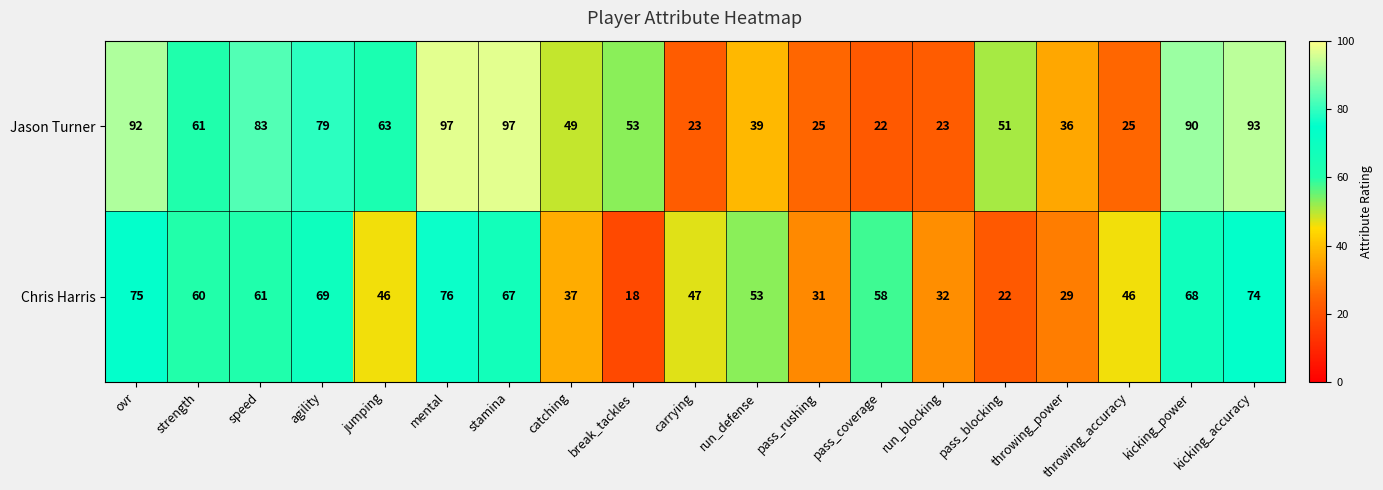

What is the difference between the Chris Harris values at throwing_power and throwing_accuracy?

17